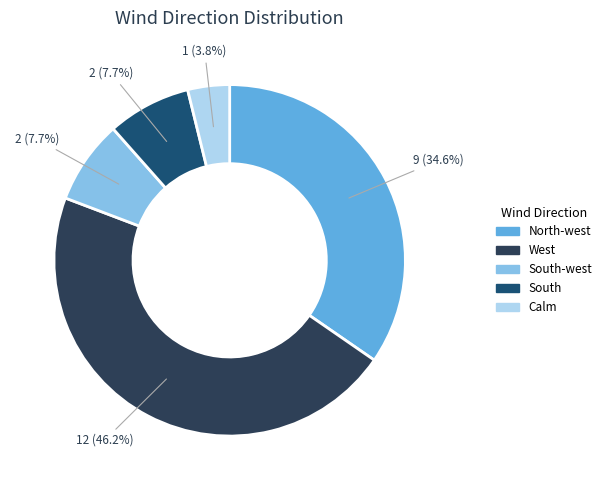

Count the number of slices in the pie.

5